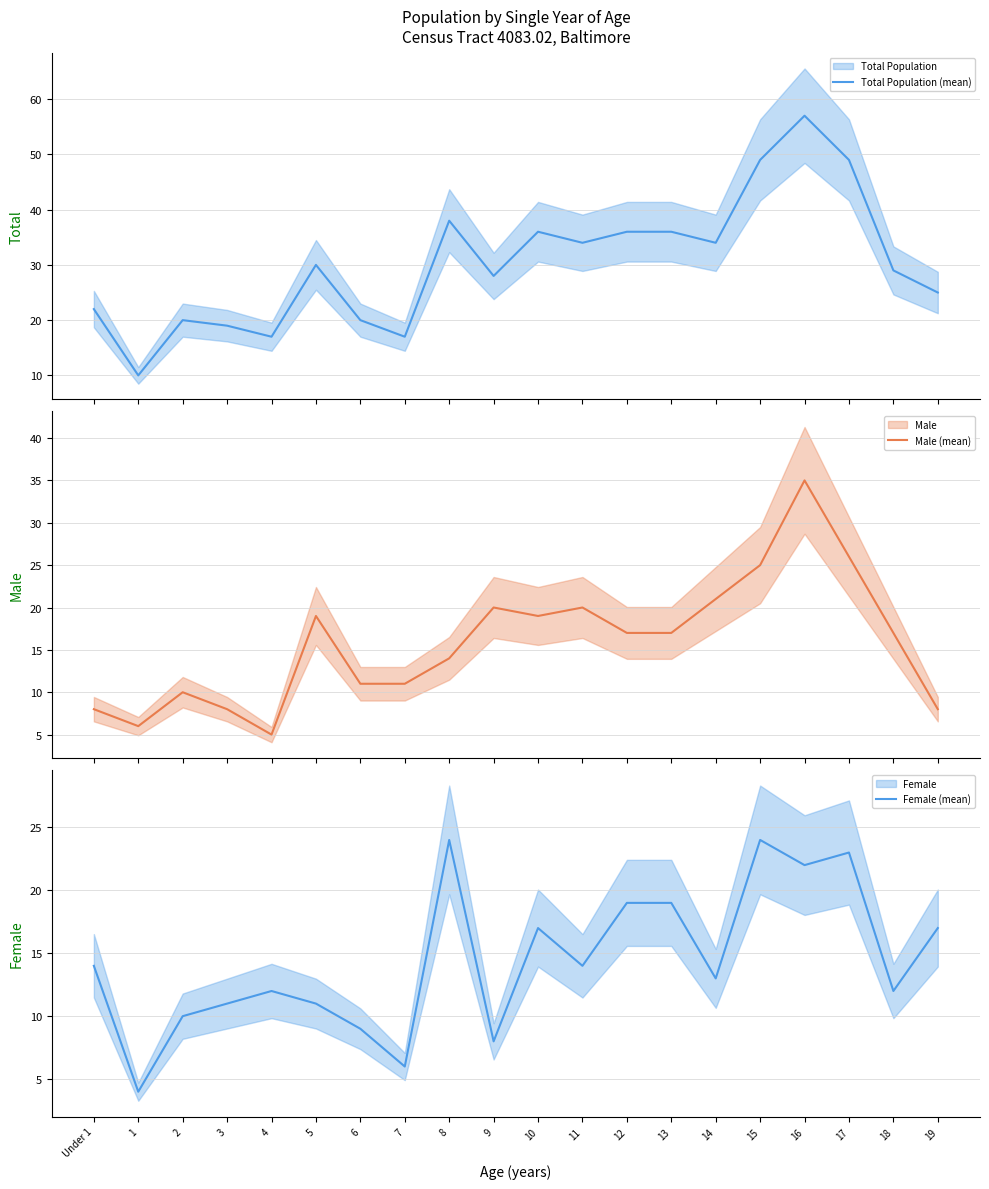

The Total Population (mean) series shows 54 at 14. True or false?

False